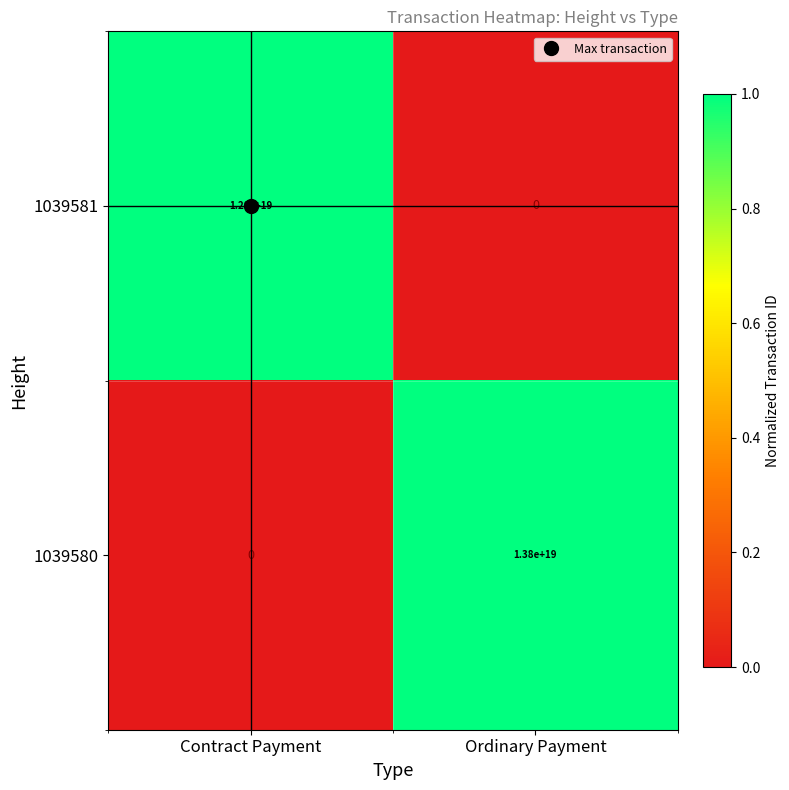

At which category is the sum across all series the highest?

Ordinary Payment